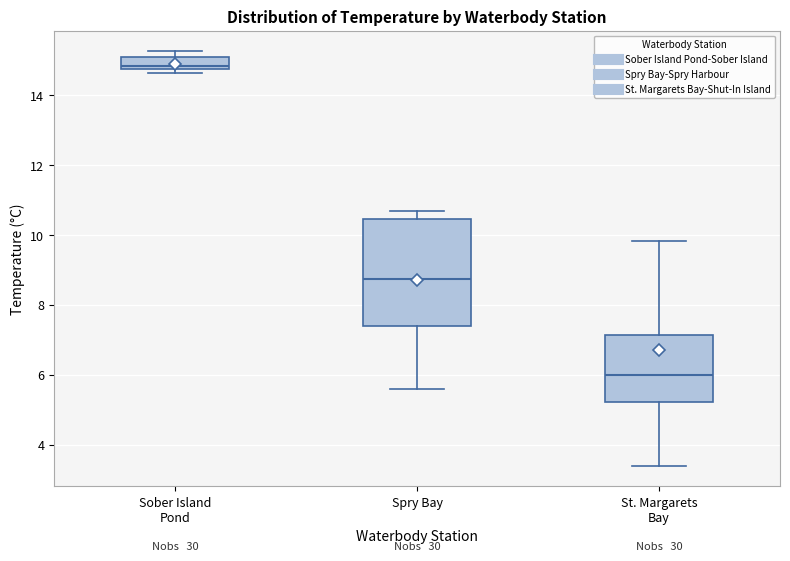

Comparing the boxes themselves (not the whiskers), which one is the tallest?

Spry Bay